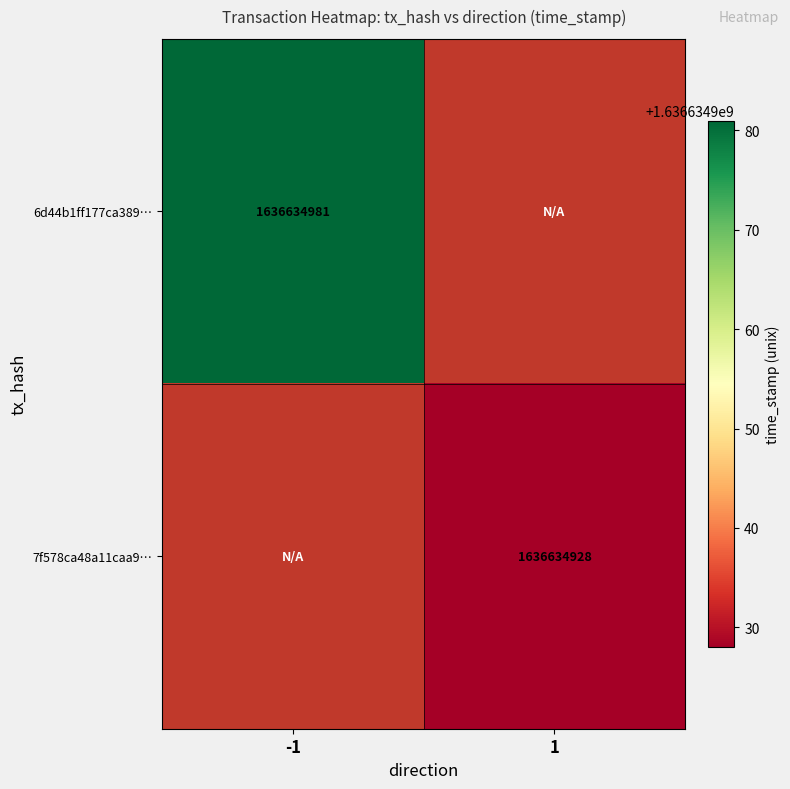

The value of 7f578ca48a11caa9… at 1 is 1636634928. True or false?

True